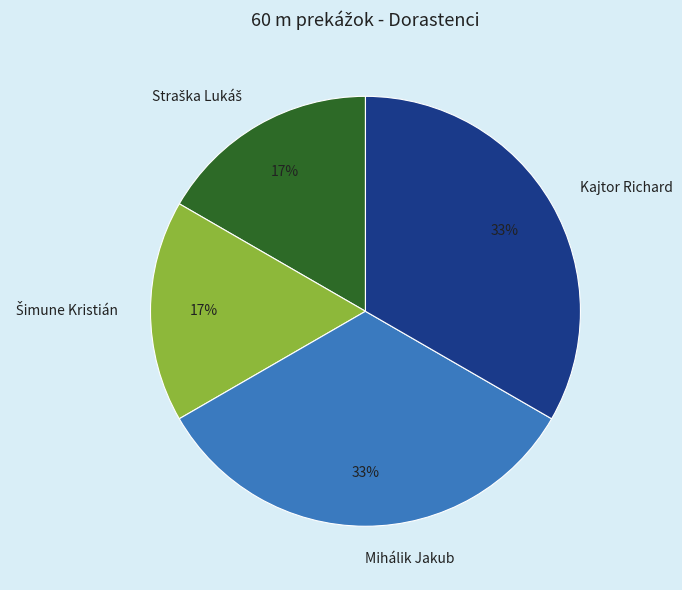

To the nearest percent, what portion does Kajtor Richard represent?

33%